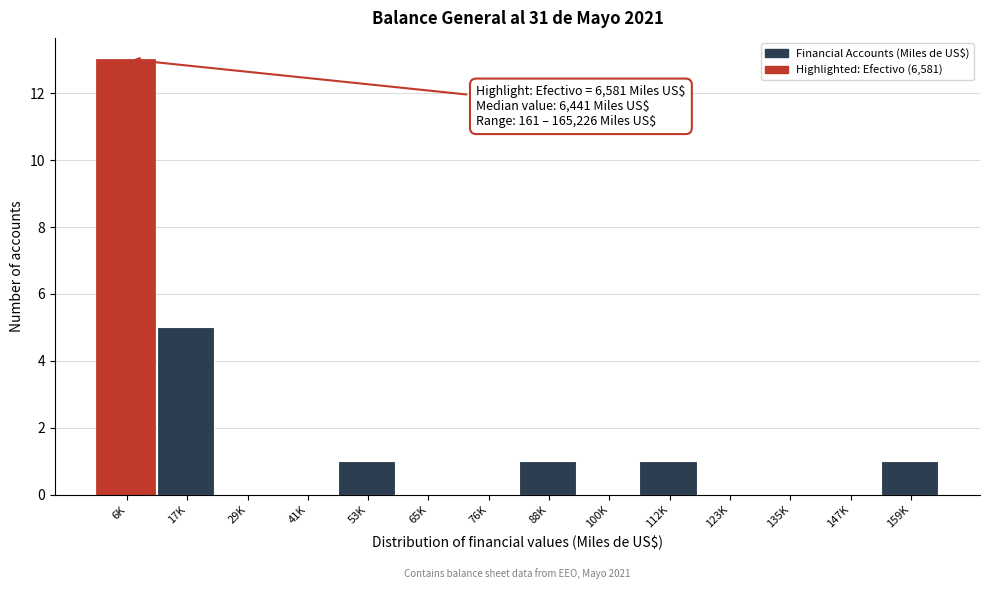

Reading left to right, list all the values displayed in this chart.

6K=13	17K=5	29K=0	41K=0	53K=1	65K=0	76K=0	88K=1	100K=0	112K=1	123K=0	135K=0	147K=0	159K=1